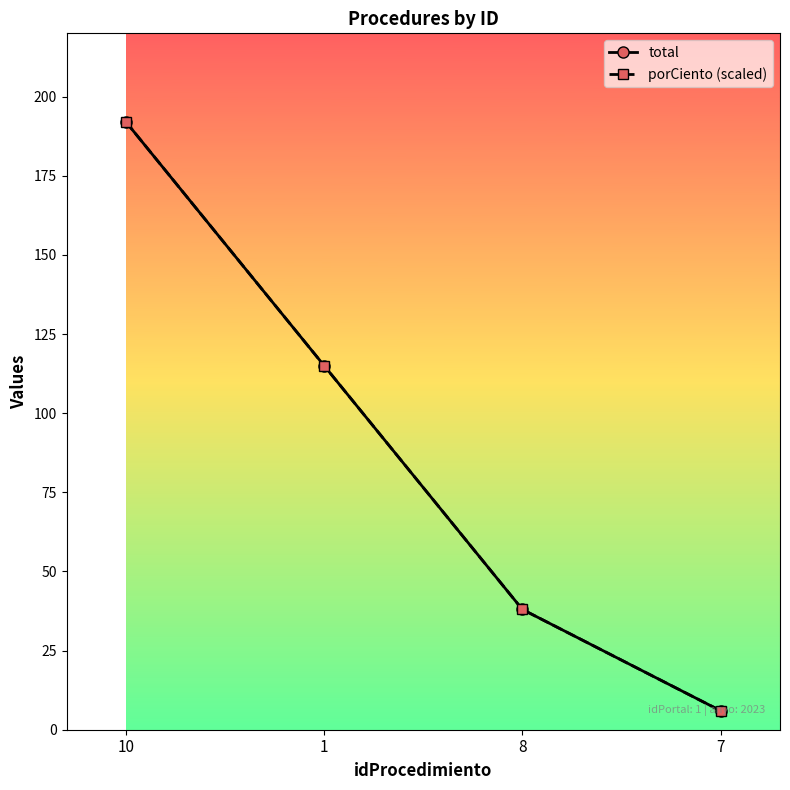

Which series changed the most between 1 and 7?

porCiento (scaled)